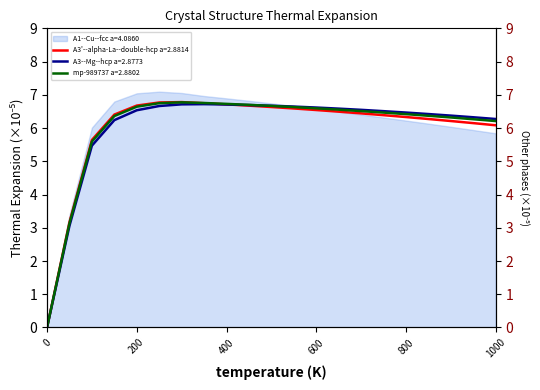

What is the maximum value for A3--Mg--hcp a=2.8773?

6.7